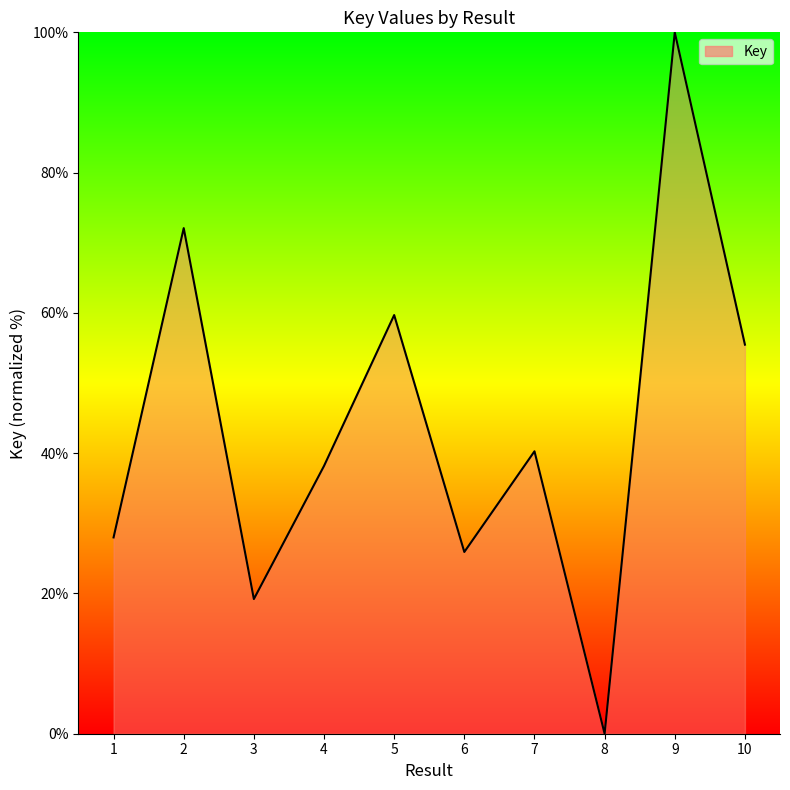

How many lines are shown in the chart?

1